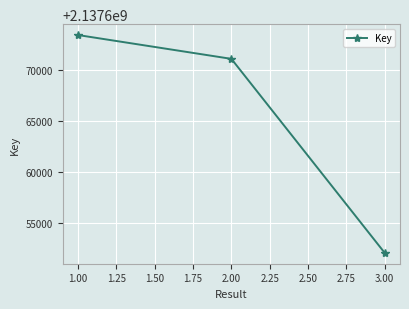

List the labels in order of value, largest first.

1.00, 2.00, 3.00